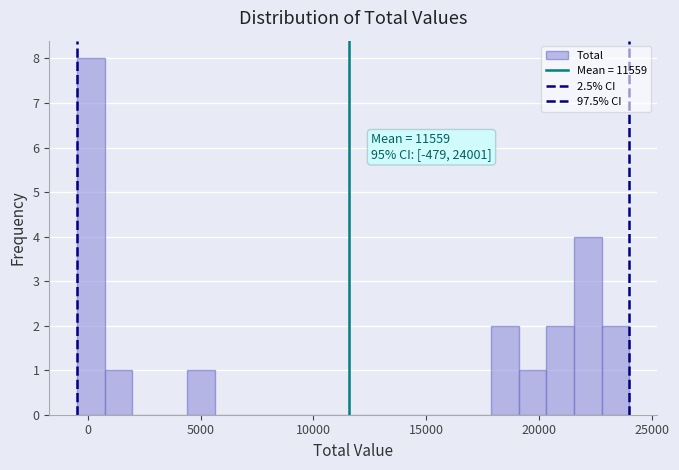

Around what value on the x-axis is the tallest bar? Give the approximate position of its centre, as read against the axis.

0